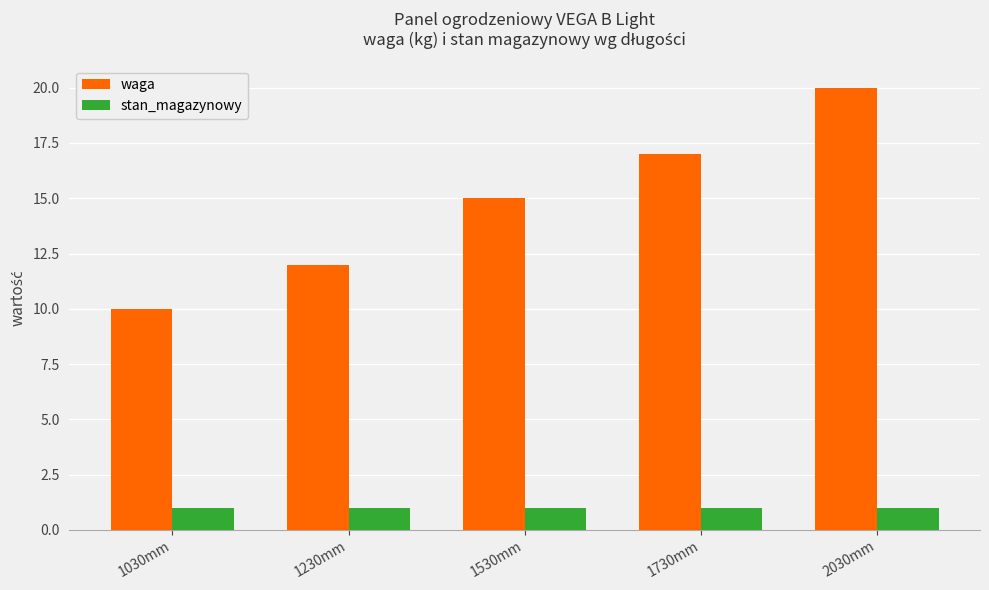

How many bars are there in total?

10